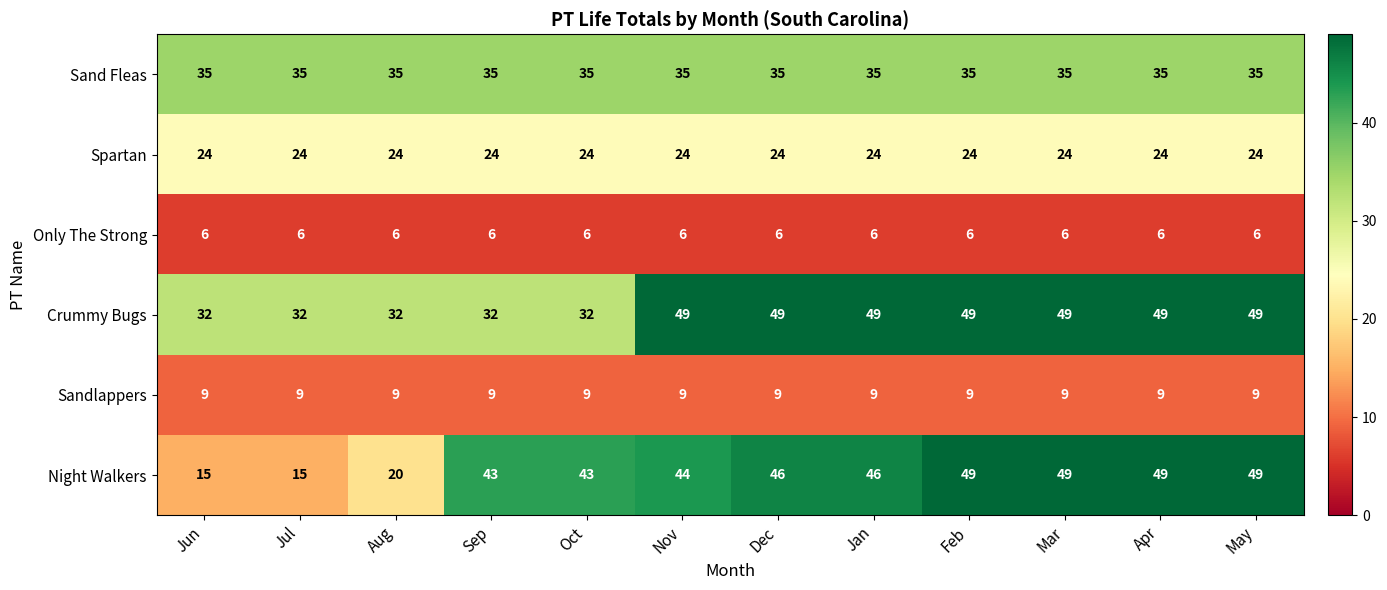

Is it true that Crummy Bugs equals 49 at May?

True